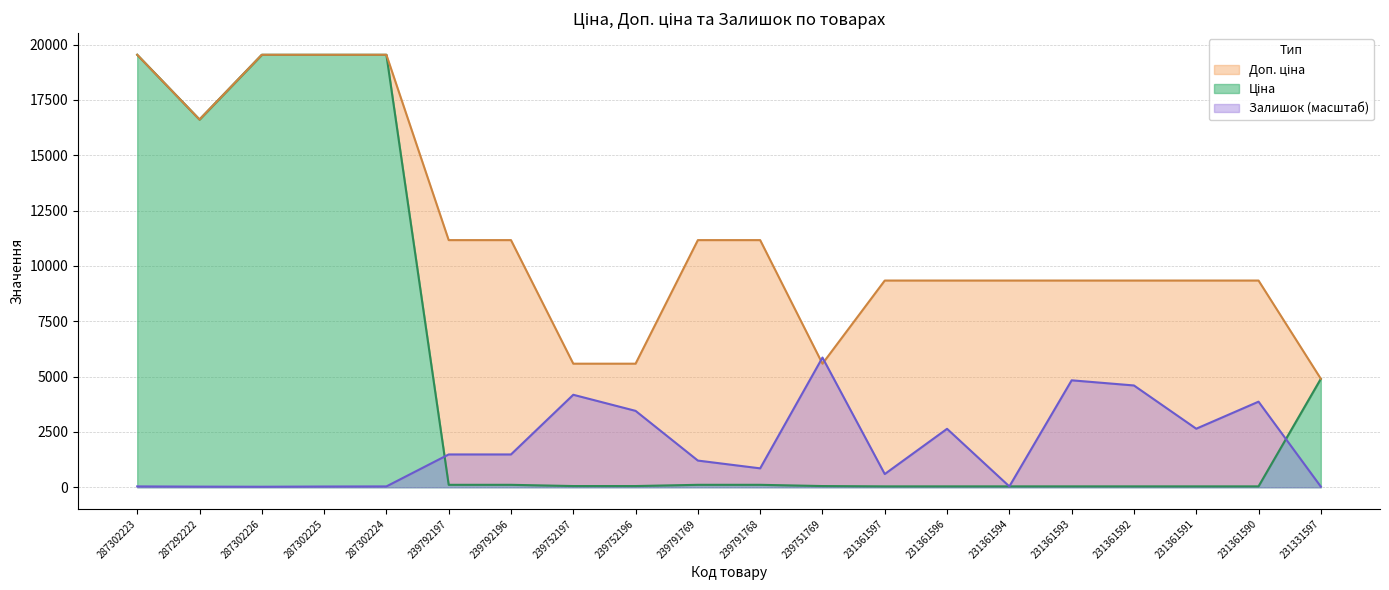

The Ціна series shows 84.8 at 239751769. True or false?

False